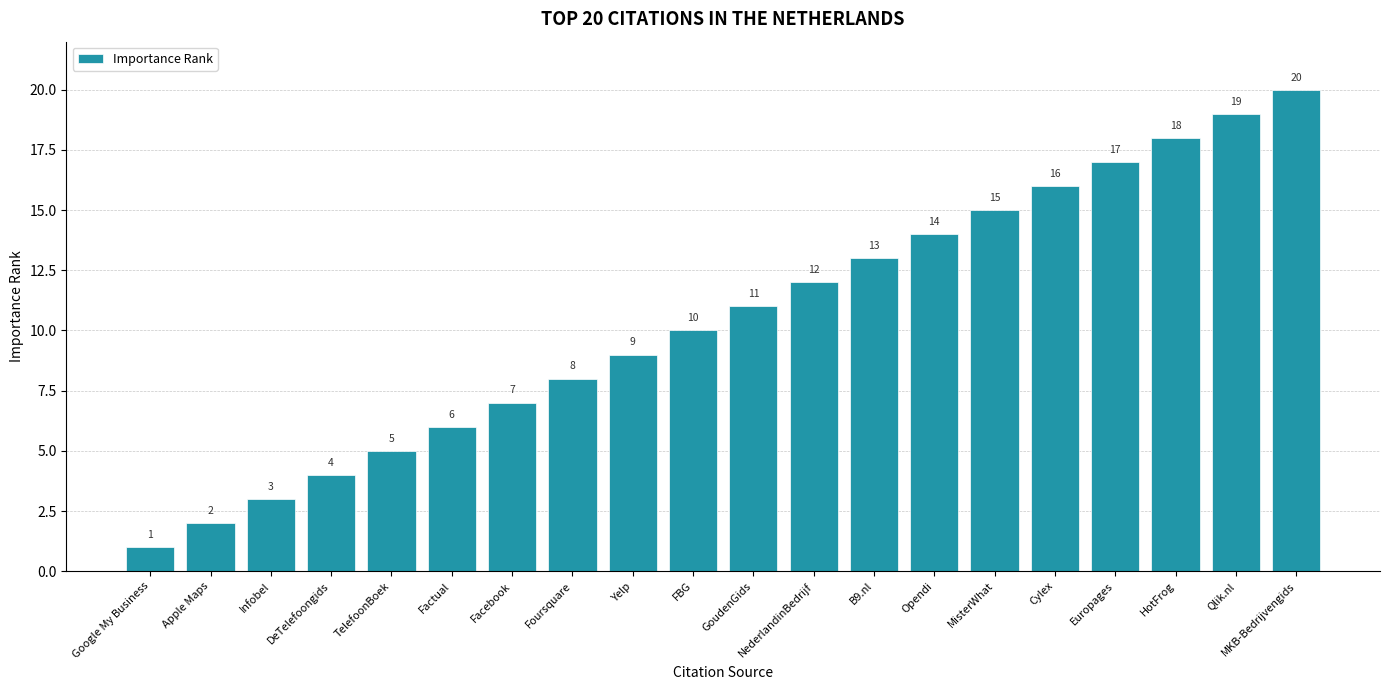

True or false: the data shows 19 at Qlik.nl.

True